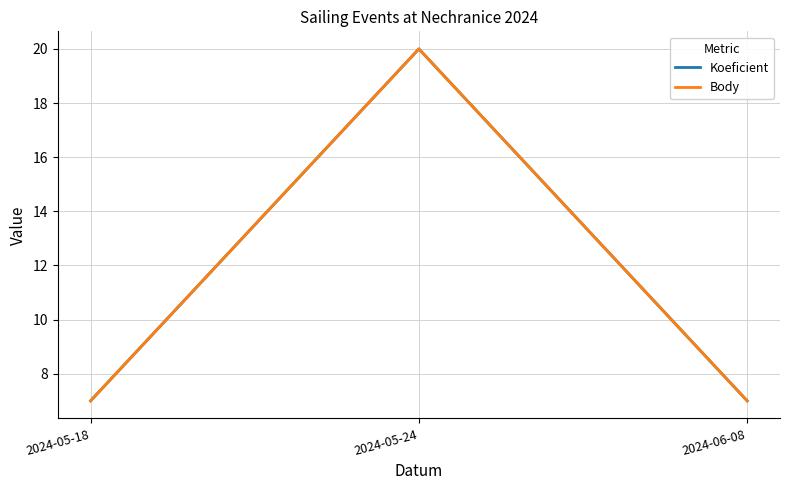

Does the chart display data point markers on the line(s)?

No